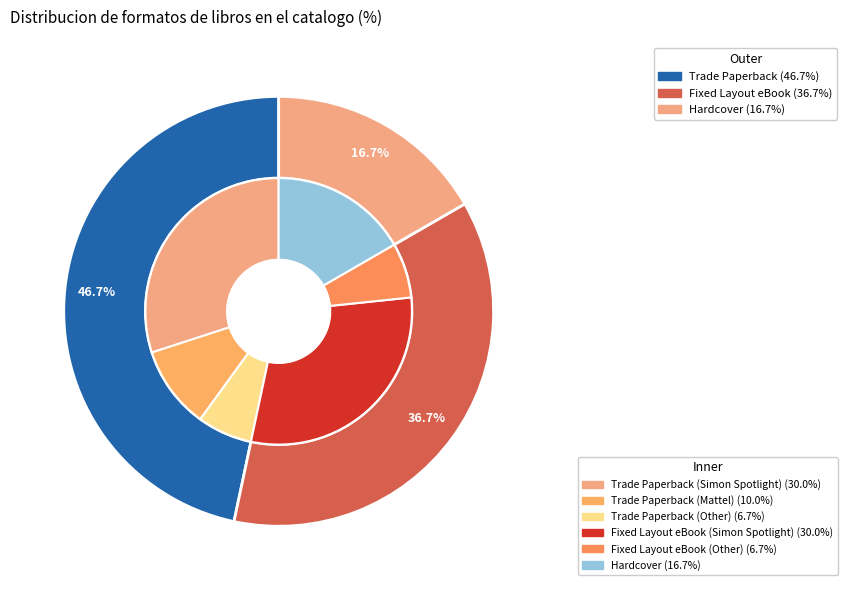

What percentage is the Trade Paperback slice, to the nearest percent?

47%